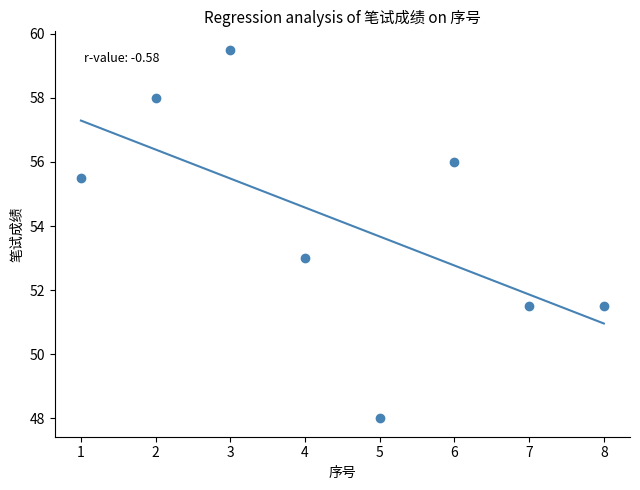

What is the average X value?

4.5